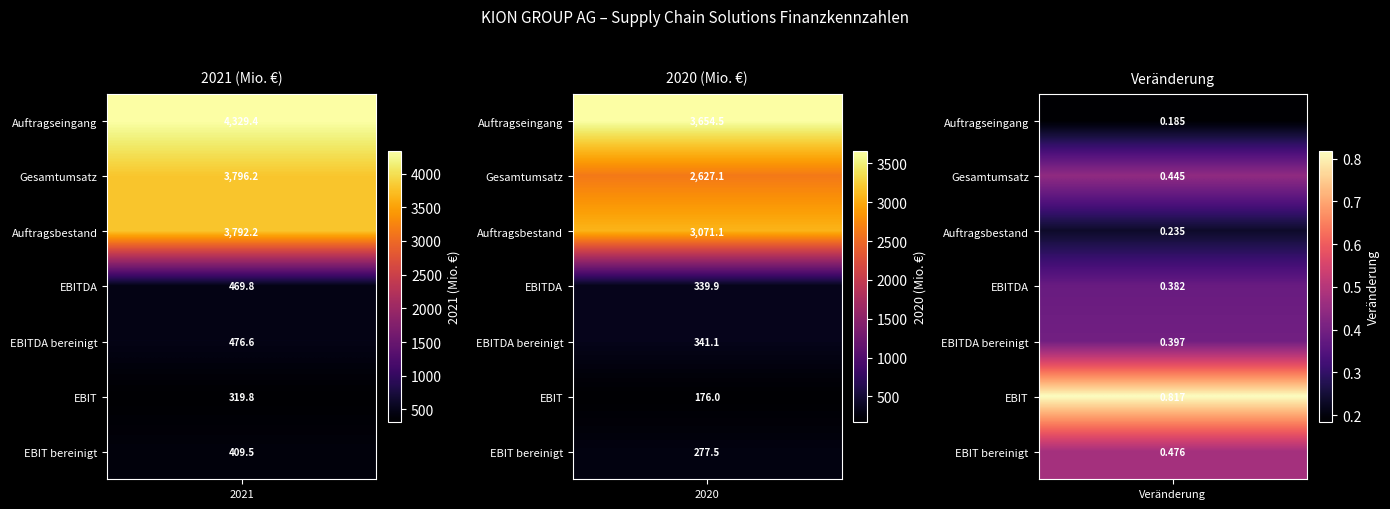

What is the lowest value of the Auftragsbestand series?

0.2